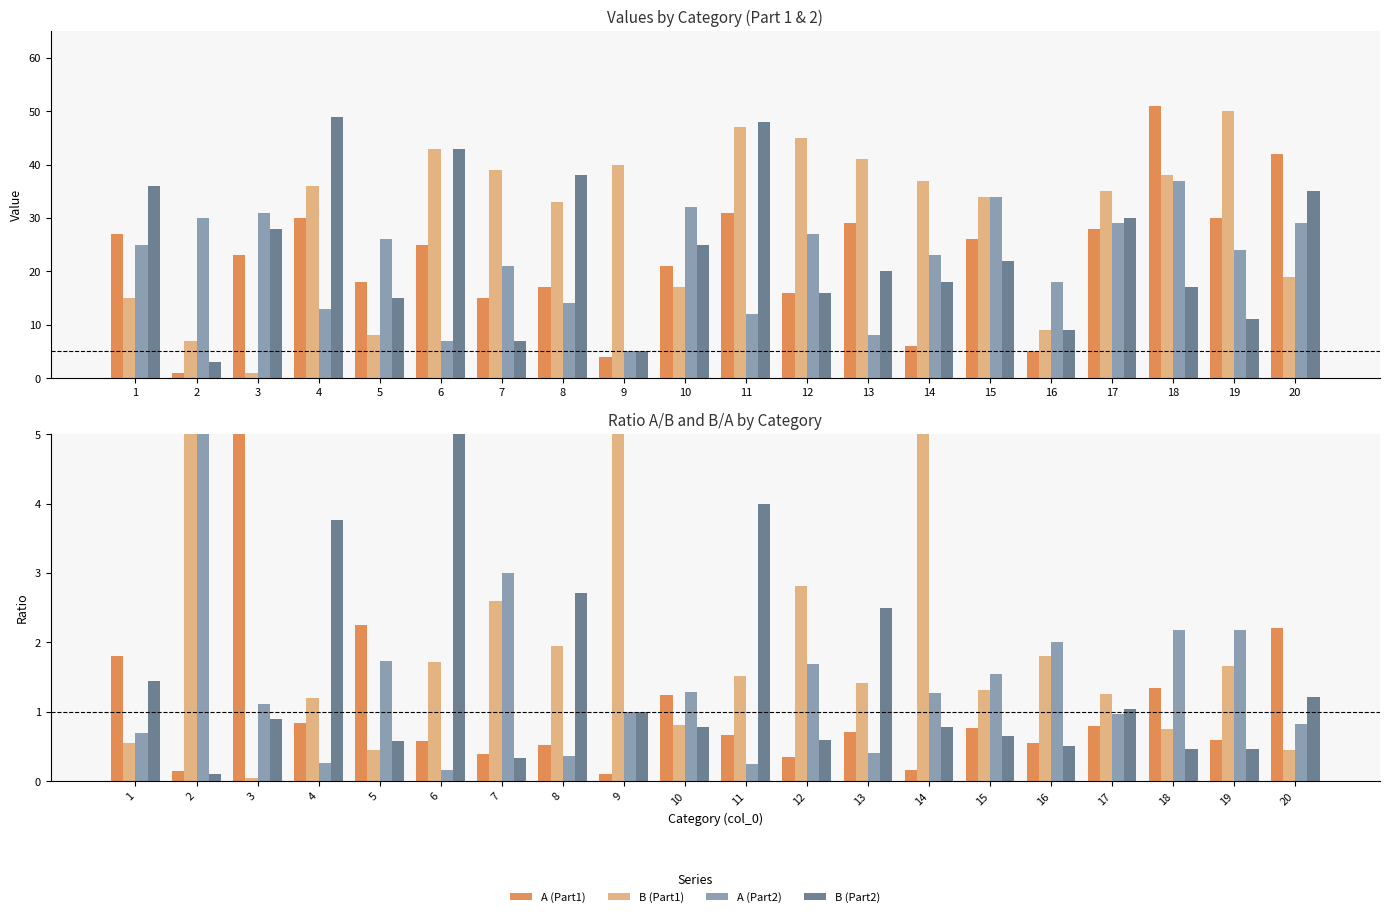

Which series has the widest spread of values?

A (Part1)